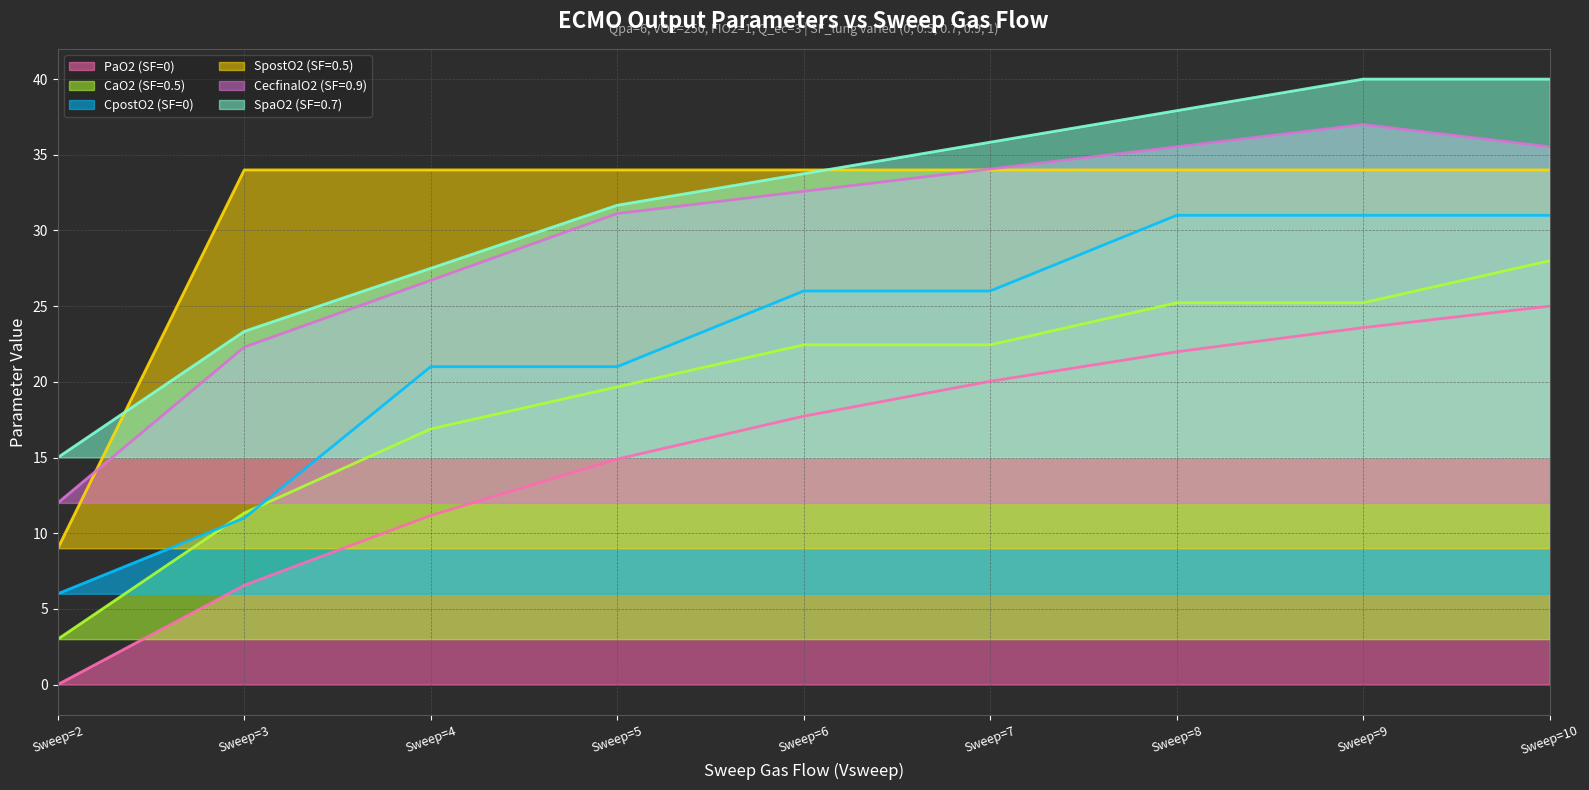

What are all the series names shown in the legend?

PaO2 (SF=0), CaO2 (SF=0.5), CpostO2 (SF=0), SpostO2 (SF=0.5), CecfinalO2 (SF=0.9), SpaO2 (SF=0.7)